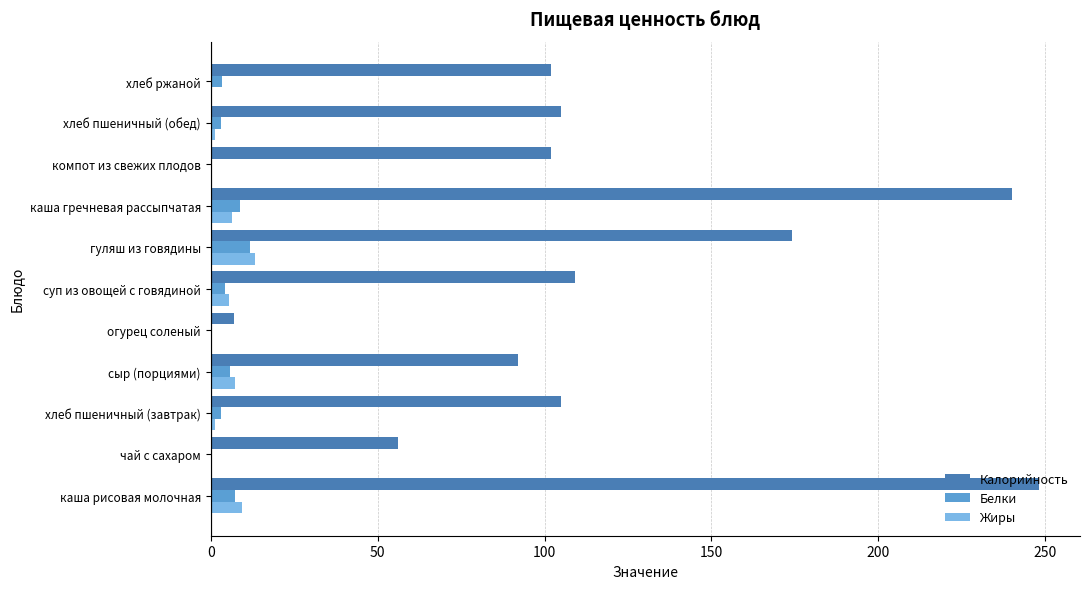

What value does the Белки series have at гуляш из говядины?

11.9